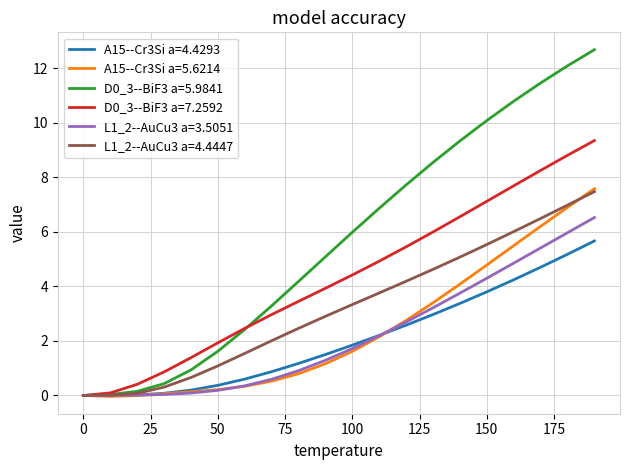

What is the greatest value displayed?

12.7